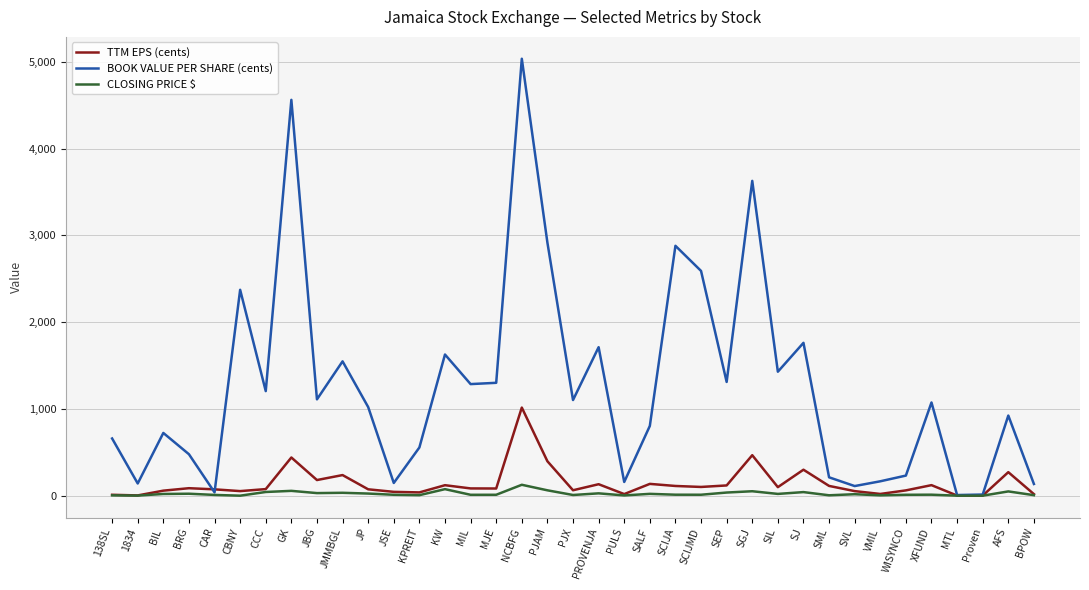

At which label is BOOK VALUE PER SHARE (cents) closest to 2521?

SCIJMD